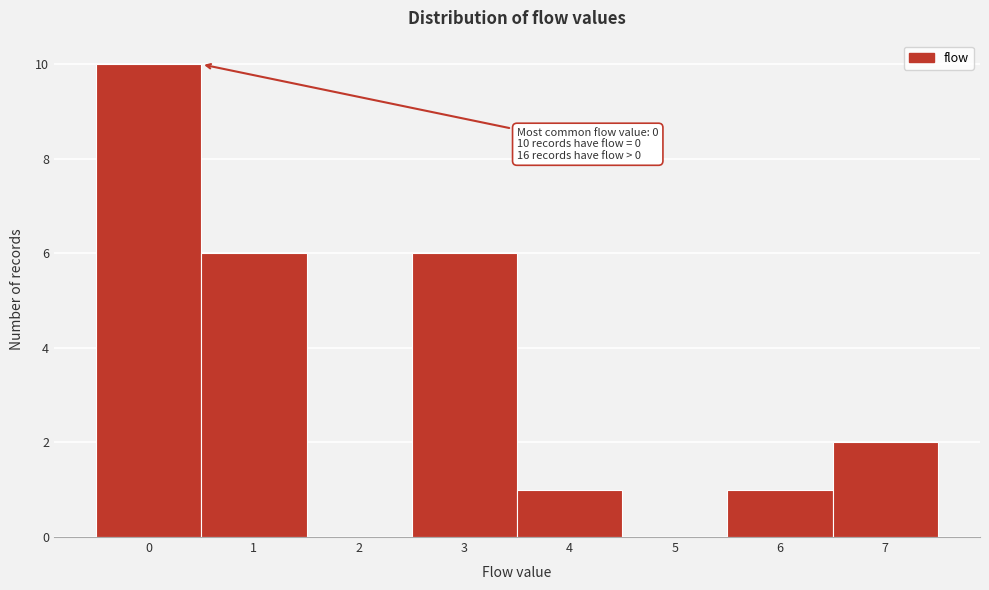

Reading right to left, transcribe all the data shown in this chart.

7=2	6=1	5=0	4=1	3=6	2=0	1=6	0=10